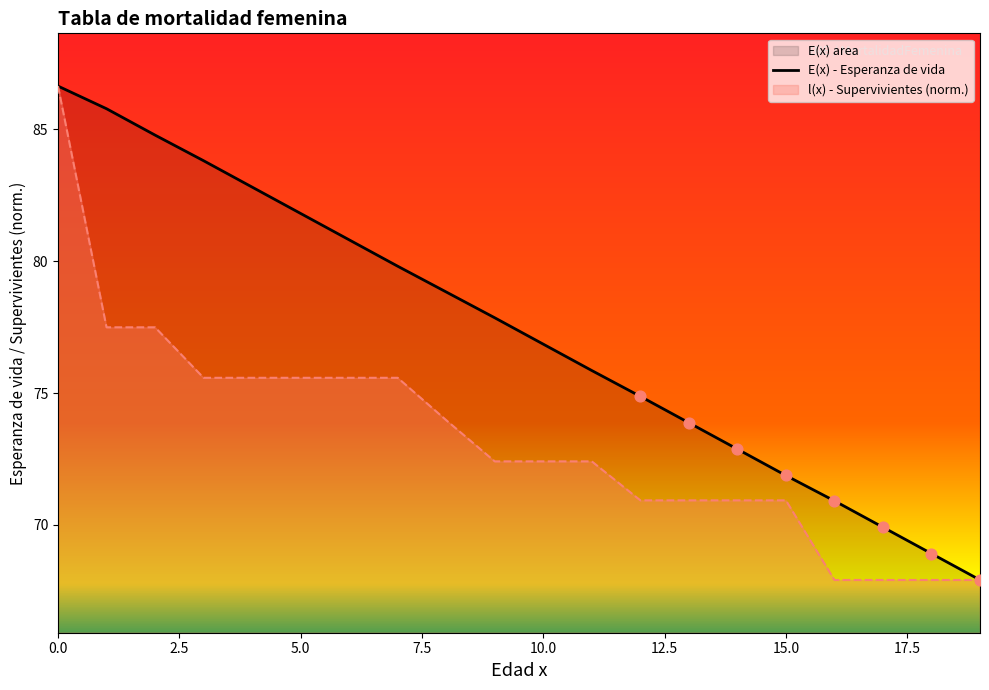

Which has a higher value, 11 or 14?

11